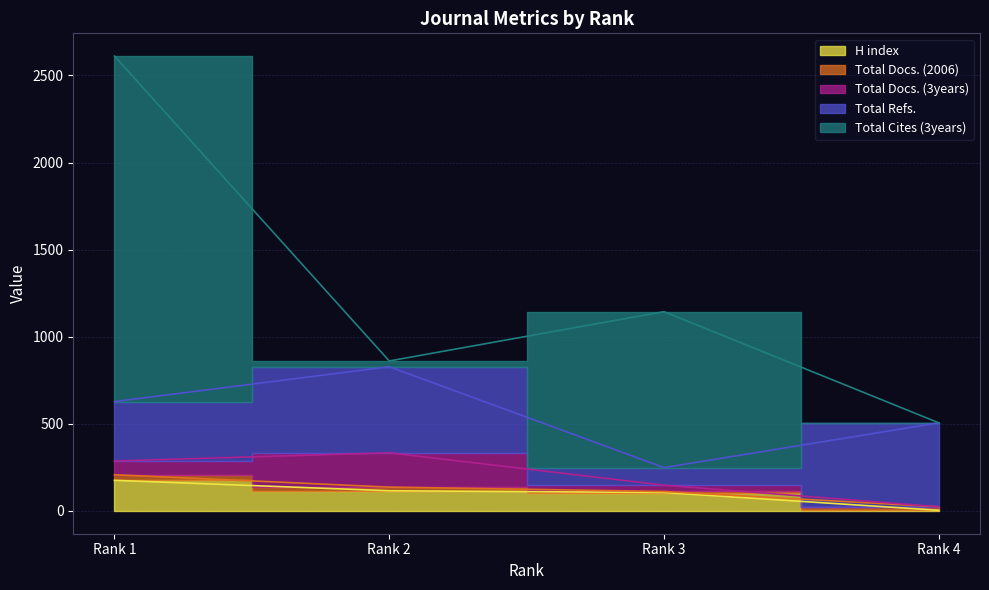

At which label does Total Cites (3years) reach its peak?

Rank 1